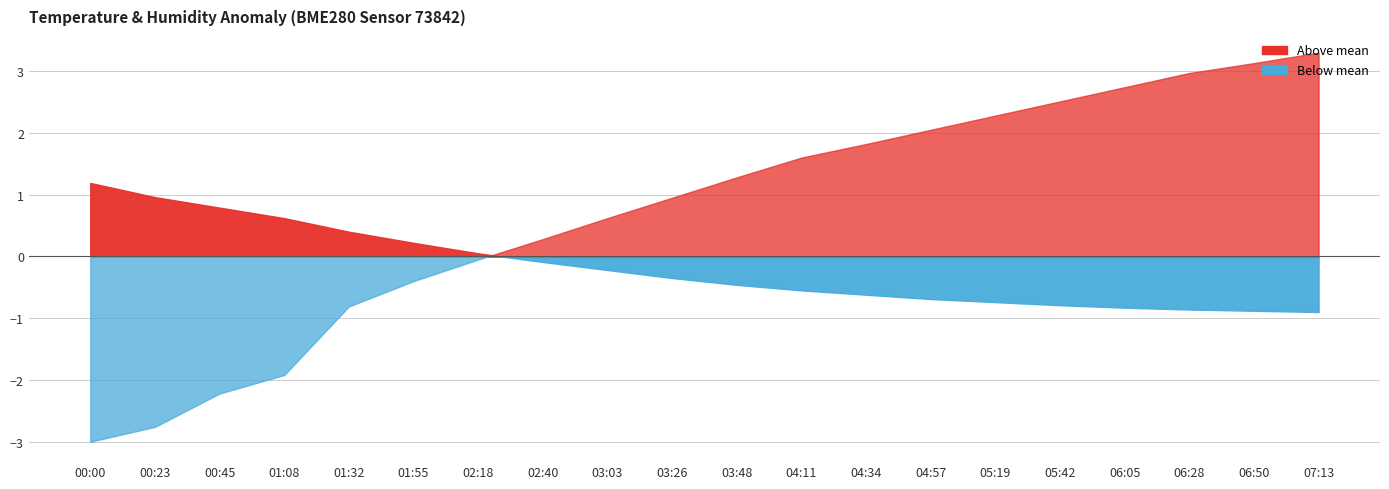

Where is temperature nearest to the value 17?

02:18